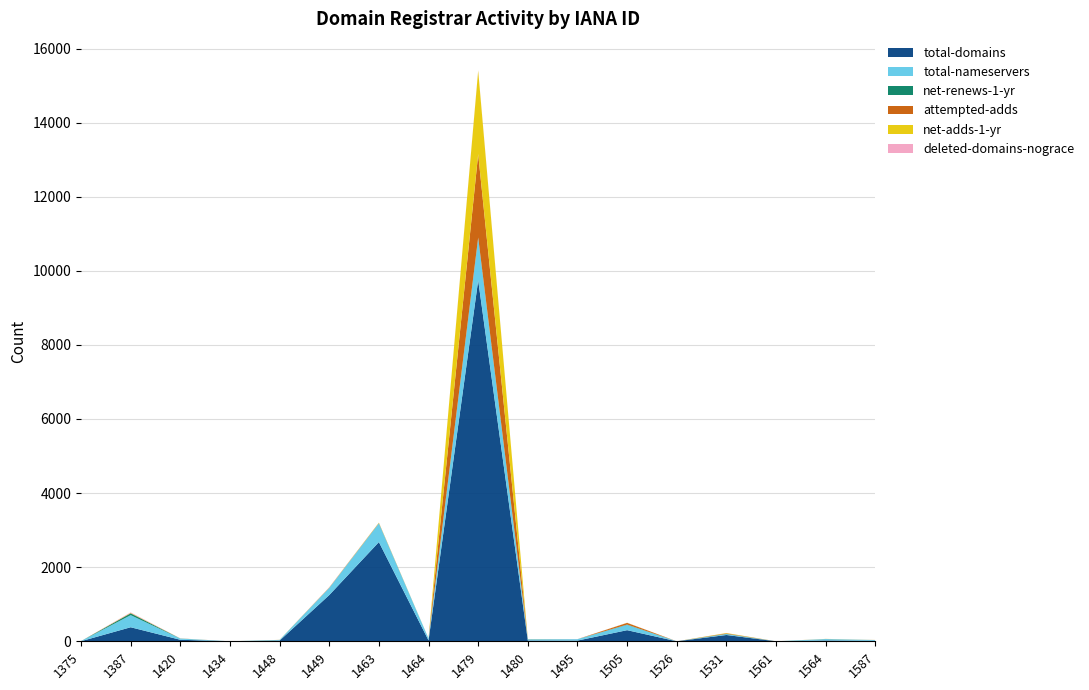

Reading left to right, extract all data points from this chart.

total-domains: 1375=2	1387=379	1420=41	1434=0	1448=19	1449=1248	1463=2678	1464=25	1479=9742	1480=20	1495=19	1505=300	1526=0	1531=170	1561=0	1564=22	1587=13
total-nameservers: 1375=3	1387=326	1420=32	1434=0	1448=16	1449=196	1463=507	1464=46	1479=1137	1480=35	1495=37	1505=143	1526=0	1531=23	1561=0	1564=39	1587=21
net-renews-1-yr: 1375=0	1387=49	1420=2	1434=0	1448=2	1449=0	1463=1	1464=4	1479=20	1480=0	1495=1	1505=9	1526=0	1531=8	1561=0	1564=0	1587=0
attempted-adds: 1375=0	1387=7	1420=1	1434=0	1448=1	1449=5	1463=8	1464=0	1479=2251	1480=2	1495=0	1505=45	1526=0	1531=13	1561=0	1564=2	1587=1
net-adds-1-yr: 1375=0	1387=7	1420=1	1434=0	1448=1	1449=4	1463=8	1464=0	1479=2251	1480=2	1495=0	1505=3	1526=0	1531=9	1561=0	1564=2	1587=1
deleted-domains-nograce: 1375=0	1387=12	1420=2	1434=0	1448=0	1449=7	1463=0	1464=0	1479=13	1480=0	1495=2	1505=2	1526=0	1531=1	1561=0	1564=0	1587=0